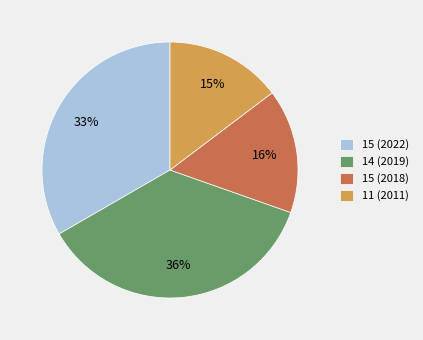

How many slices are in this pie chart?

4